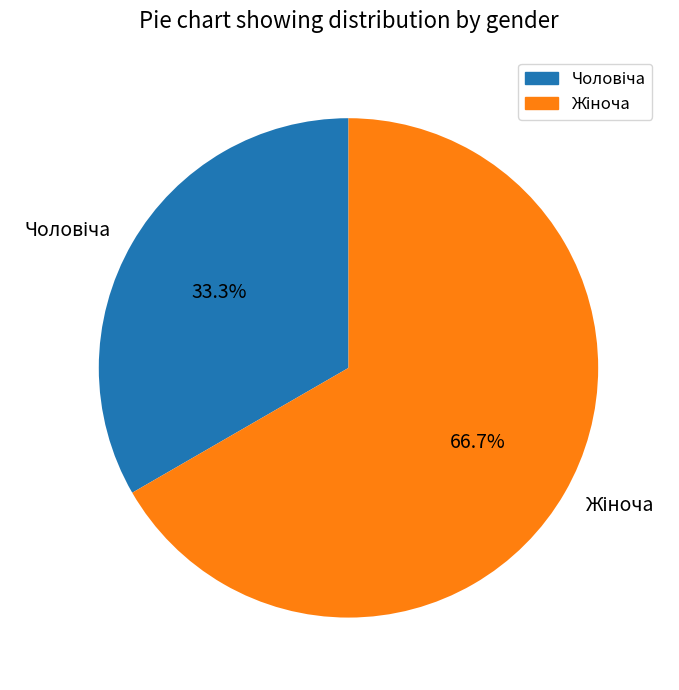

Is there any slice that represents more than half of the pie?

Yes